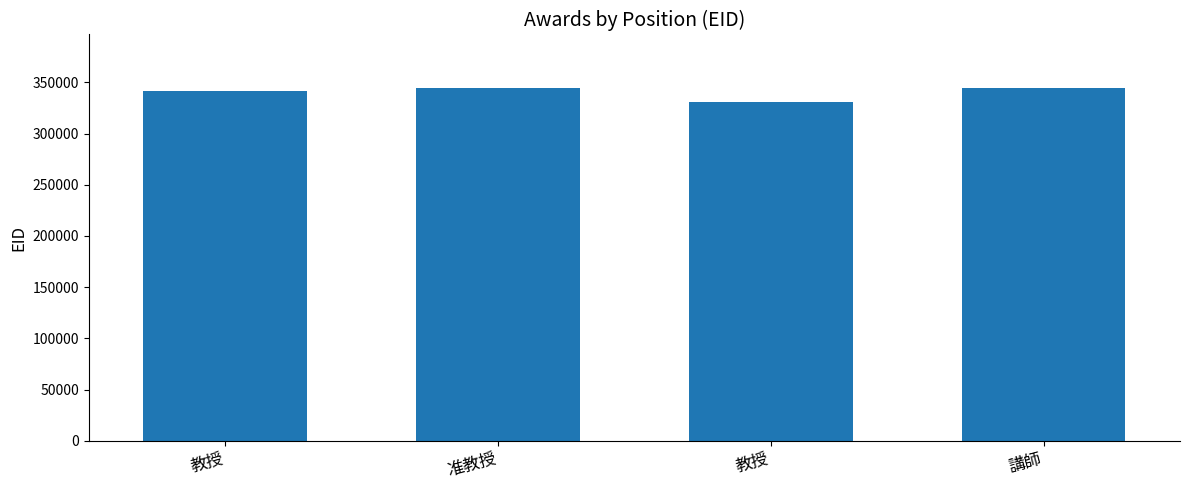

How many distinct data groups are displayed?

1